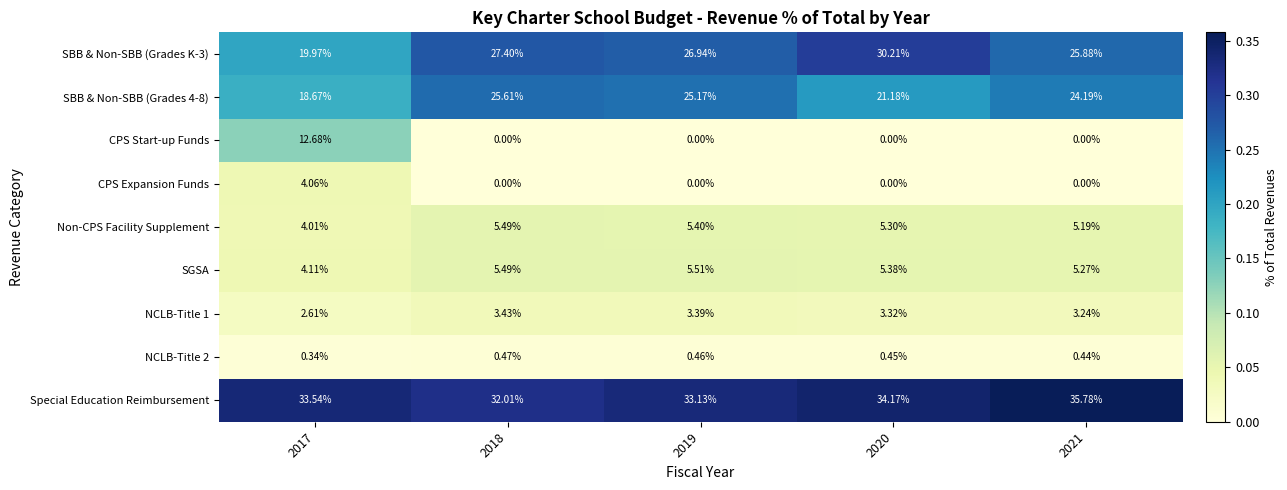

Which series changed the most between 2019 and 2021?

Special Education Reimbursement